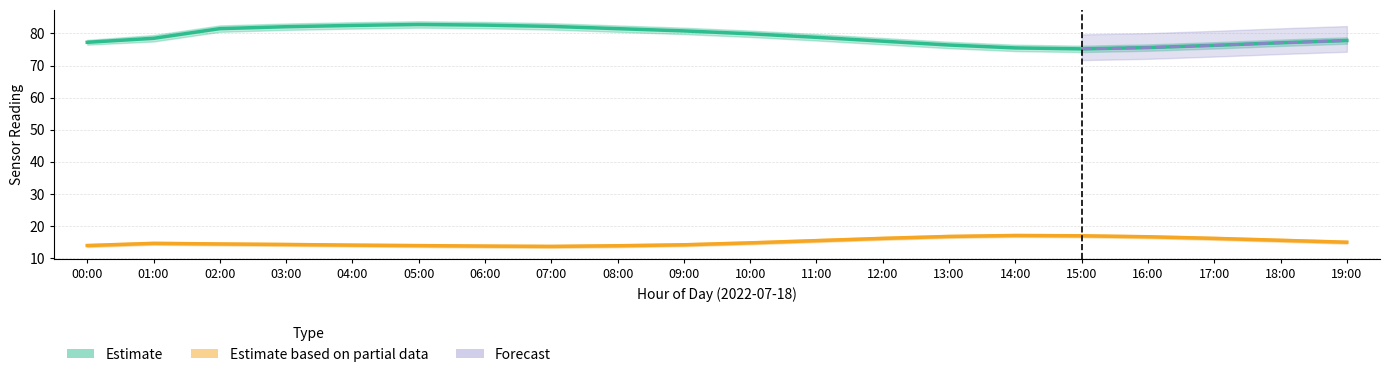

Does the chart display data point markers on the line(s)?

No